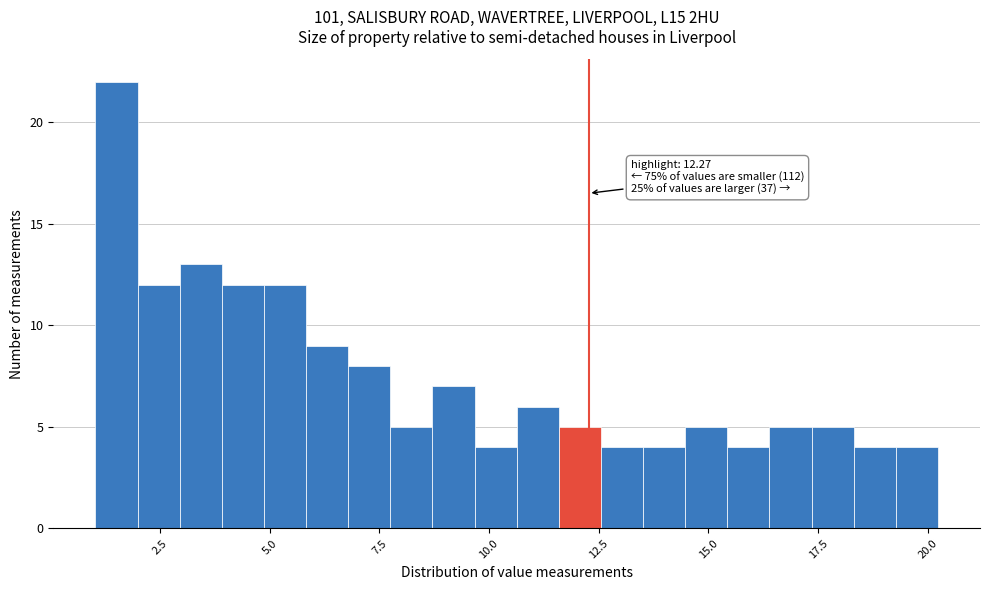

Read against the x-axis, roughly where is the centre of the tallest bar?

1.5